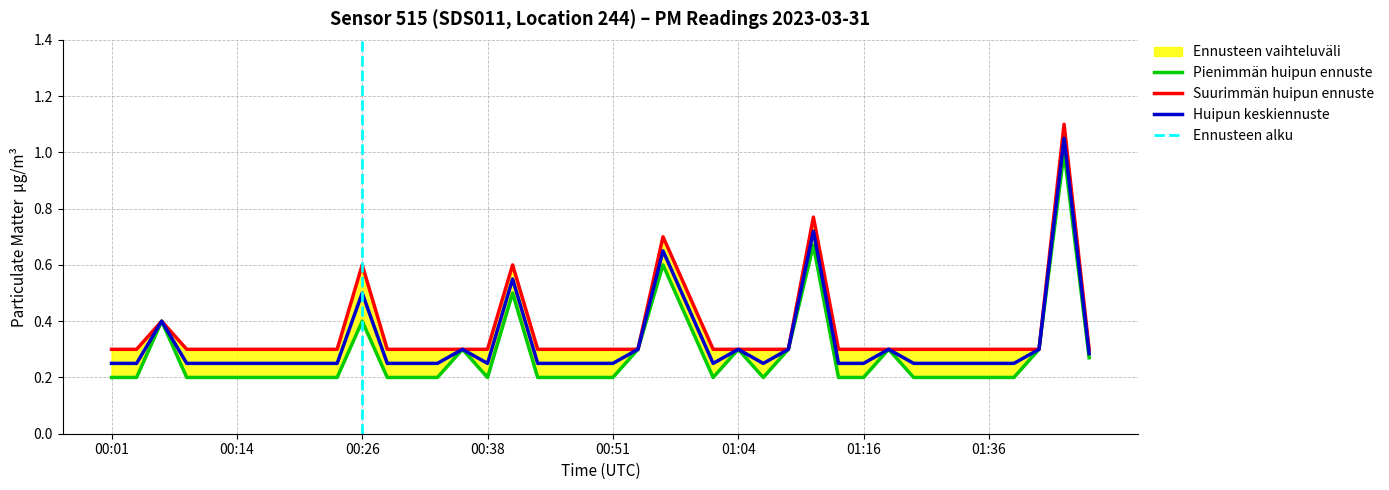

Is it true that P1 equals 0.3 at 00:31?

True